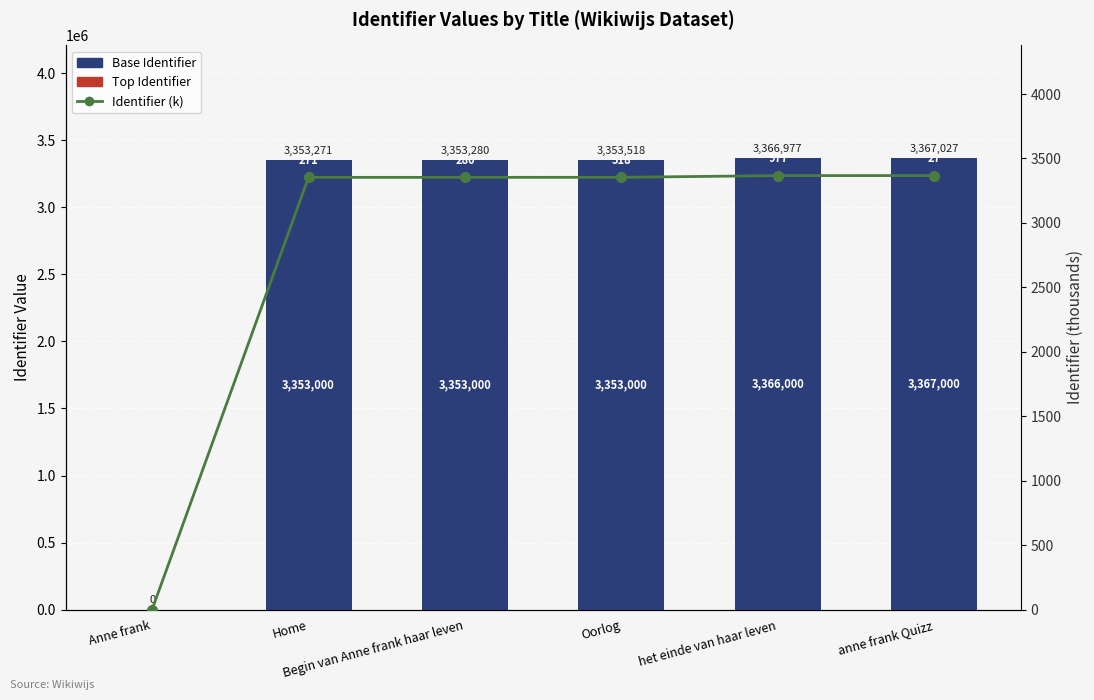

What value does the Base Identifier series have at Home?

3353000.0